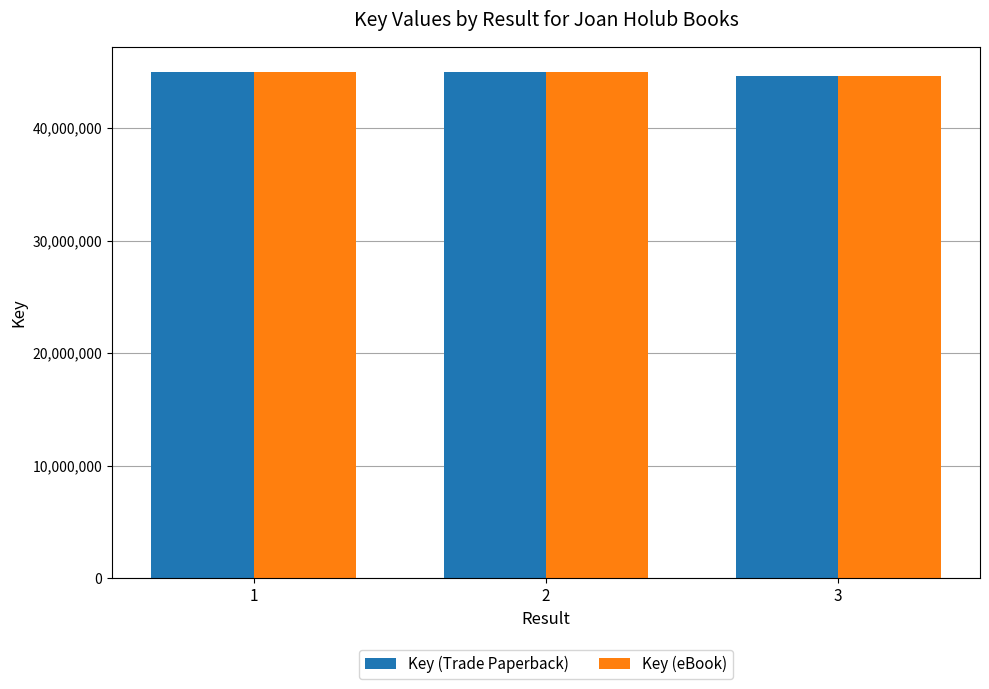

What is the difference between the maximum and second lowest values in the Key (eBook) series?

217